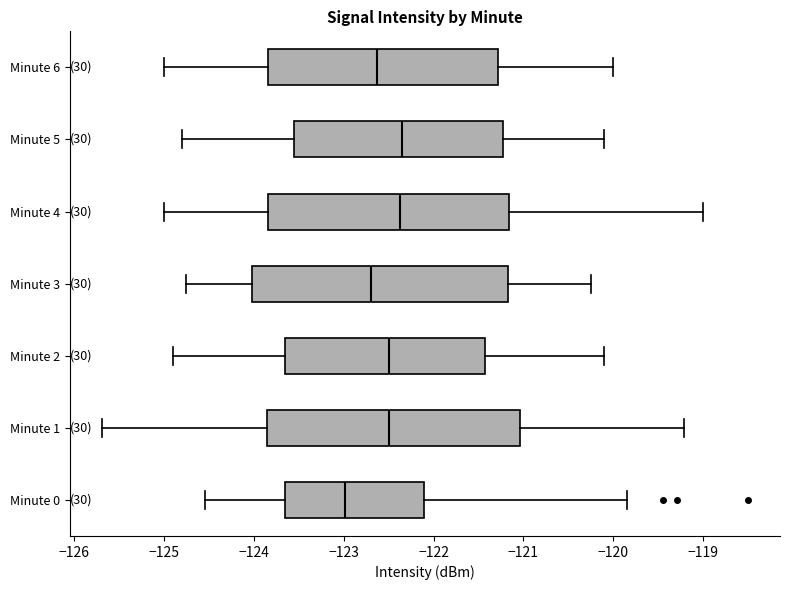

Reading bottom to top, read every box against the x-axis: the position of its median line, the range the box covers, and the ends of its whiskers. The values are not printed on the chart, so give them approximately, as read against the axis.

Minute 0: median -123.0, box -123.7 to -122.1, whiskers -124.5 to -119.9
Minute 1: median -122.5, box -123.8 to -121.0, whiskers -125.7 to -119.2
Minute 2: median -122.5, box -123.6 to -121.4, whiskers -124.9 to -120.1
Minute 3: median -122.7, box -124.0 to -121.2, whiskers -124.7 to -120.2
Minute 4: median -122.4, box -123.8 to -121.2, whiskers -125.0 to -119.0
Minute 5: median -122.3, box -123.5 to -121.2, whiskers -124.8 to -120.1
Minute 6: median -122.6, box -123.8 to -121.3, whiskers -125.0 to -120.0